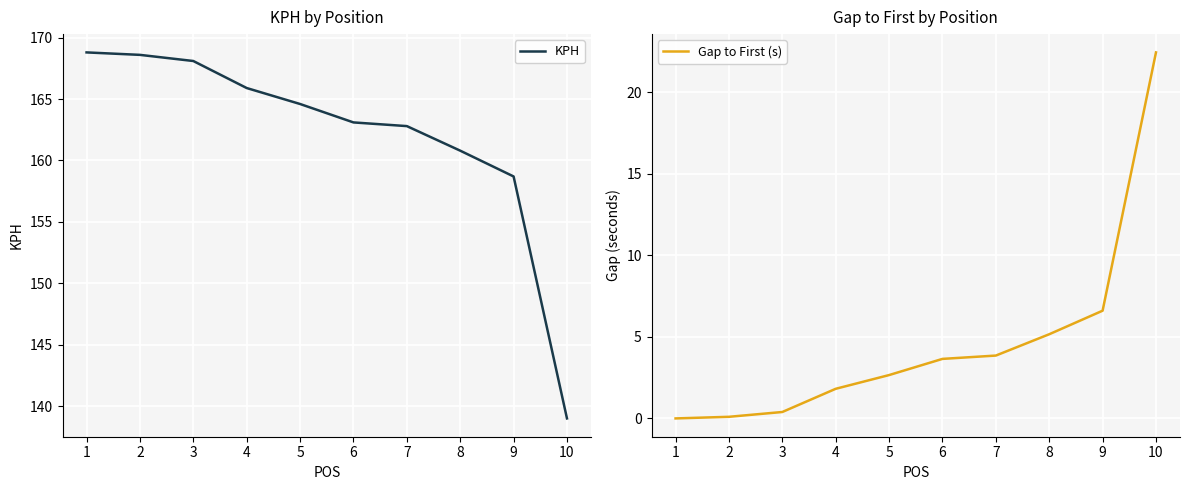

What is the average value of the Gap to First (s) series?

4.7